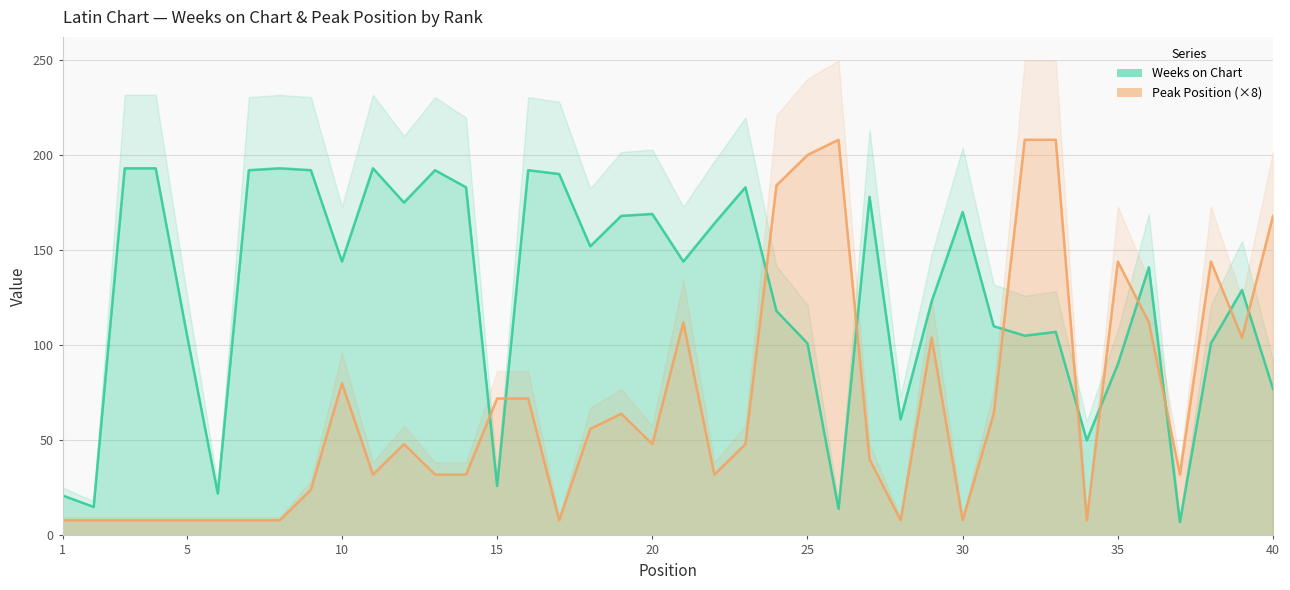

How many lines are shown in the chart?

2